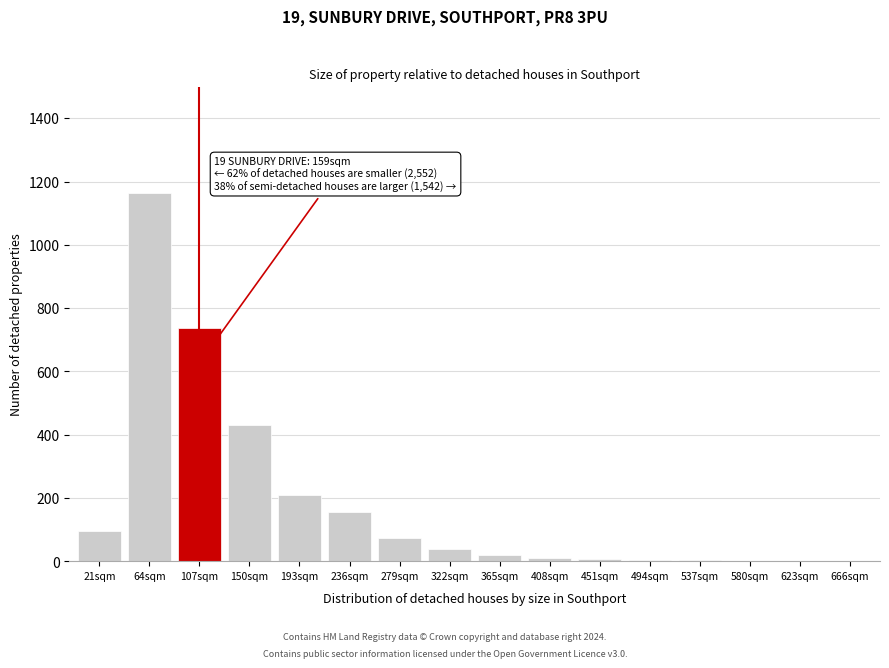

At which category does the chart reach its peak across all series?

64sqm